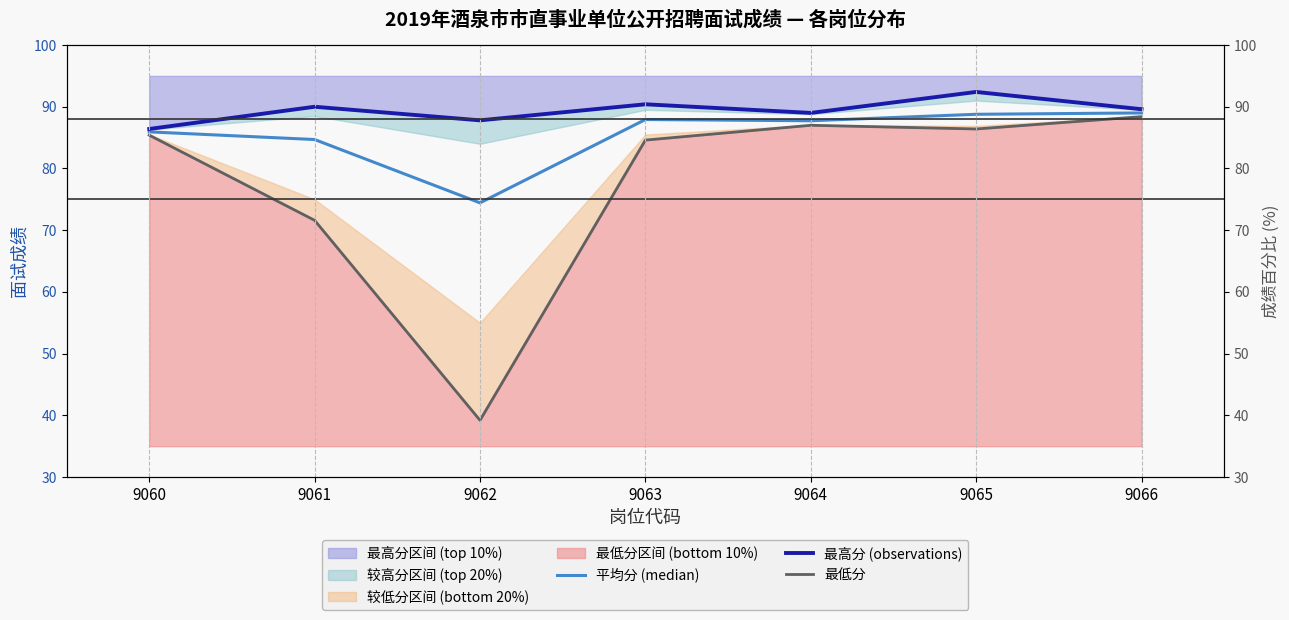

How many data points in 最低分 are above 85?

4